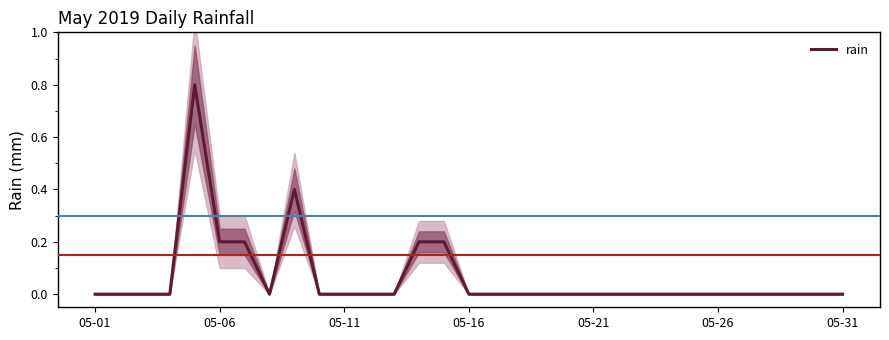

True or false: rain has a value of 0.0 at 05-16.

True